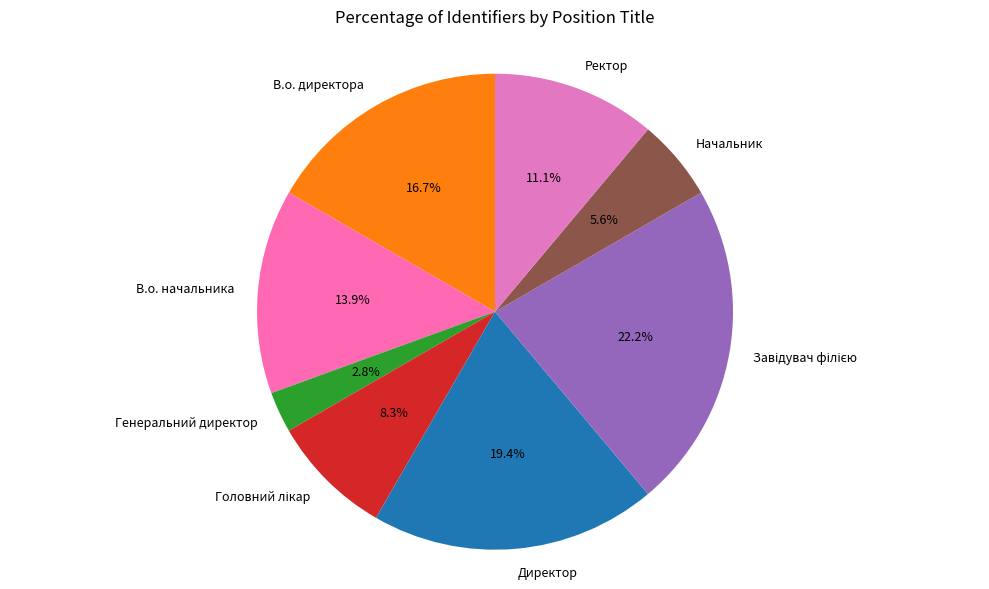

Which has a higher value, В.о. директора or Ректор?

В.о. директора